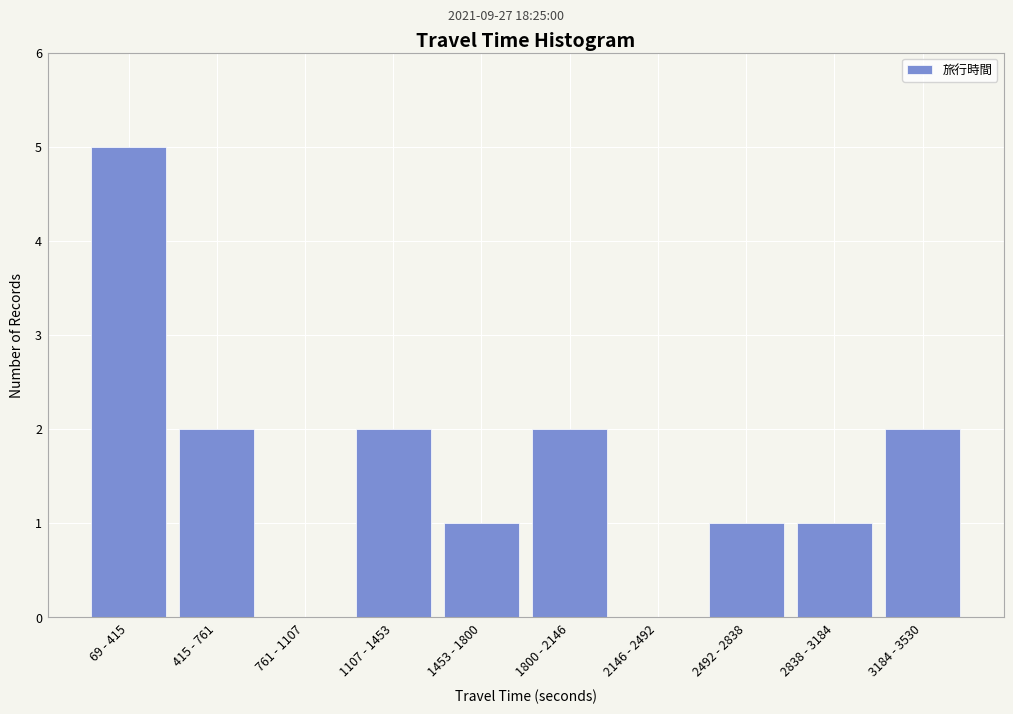

Reading left to right, list all the values displayed in this chart.

69 - 415=5	415 - 761=2	761 - 1107=0	1107 - 1453=2	1453 - 1800=1	1800 - 2146=2	2146 - 2492=0	2492 - 2838=1	2838 - 3184=1	3184 - 3530=2